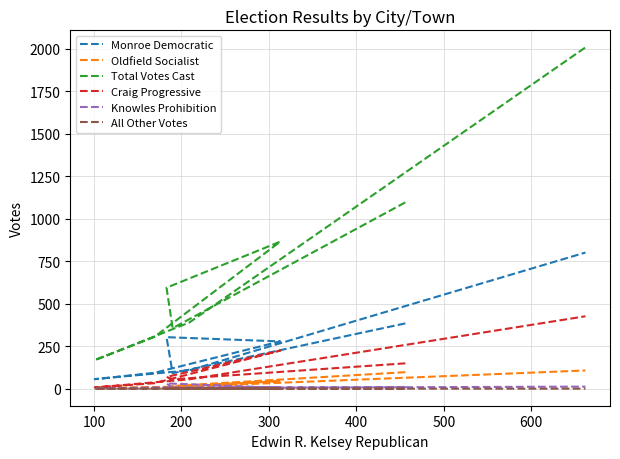

True or false: Monroe Democratic and Knowles Prohibition intersect in this chart.

False